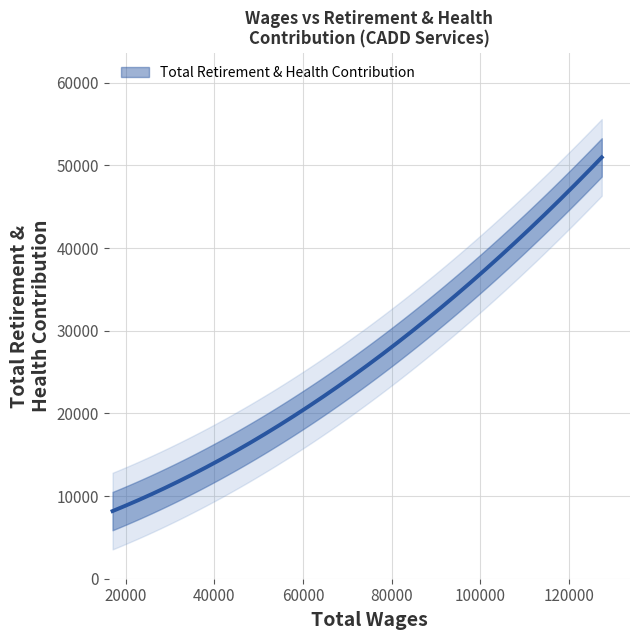

Which label corresponds to the largest value in the chart?

127341.0